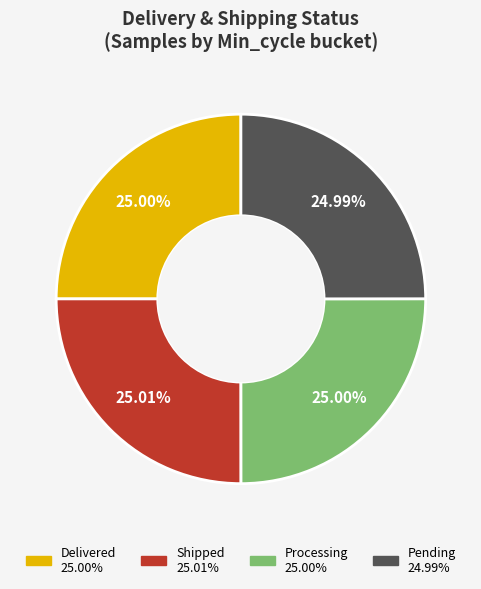

Count the number of slices in the pie.

4